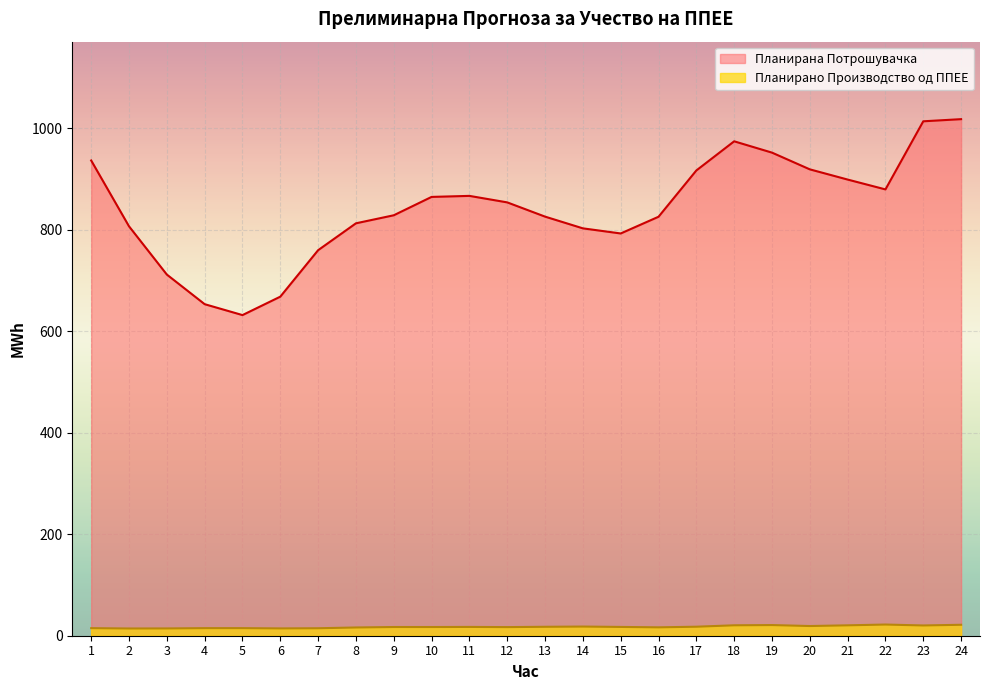

True or false: Планирана Потрошувачка and Планирано Производство од ППЕЕ intersect in this chart.

False